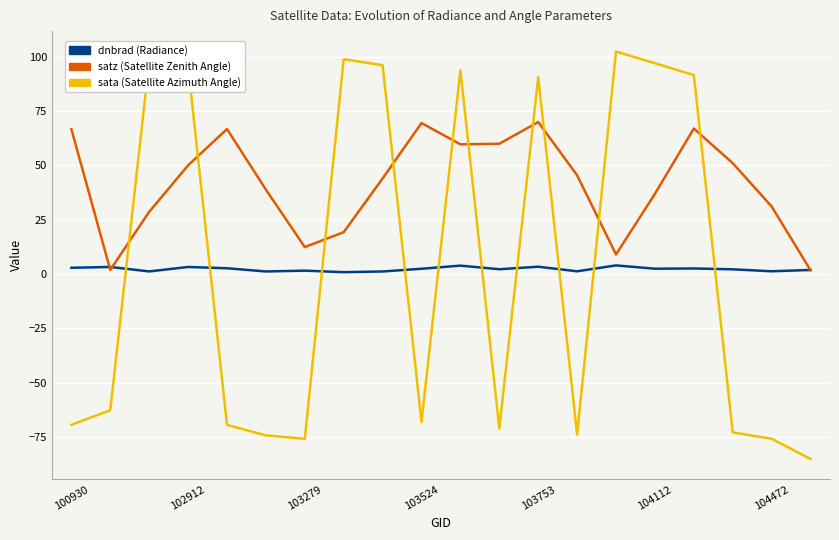

What is the minimum value shown in the chart?

-85.0